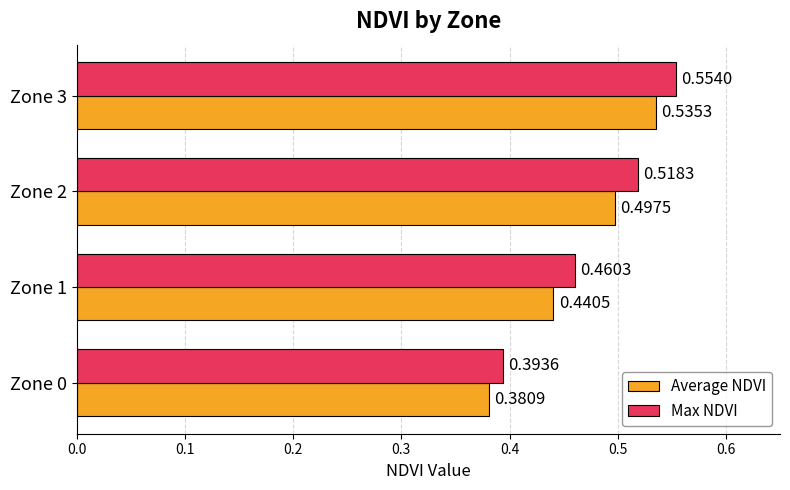

At which category is the sum across all series the highest?

Zone 3